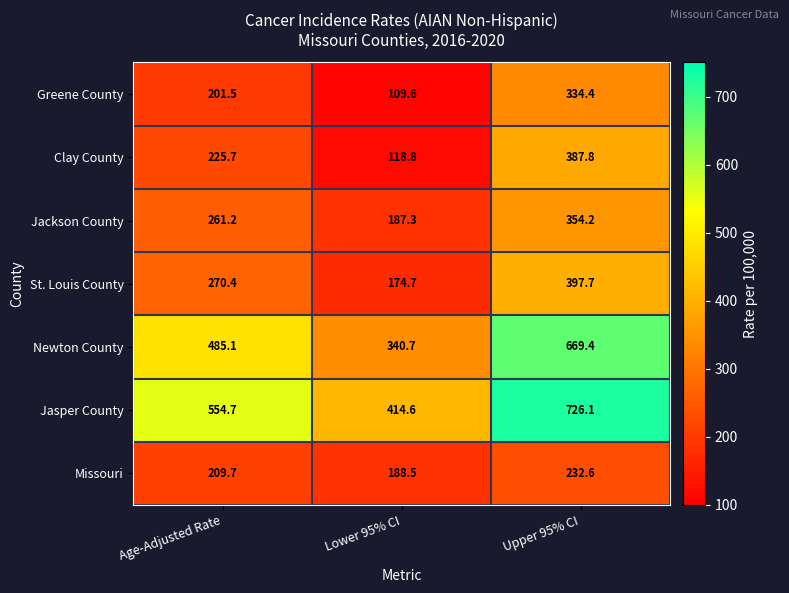

How many values in the Jackson County series are below 261?

1